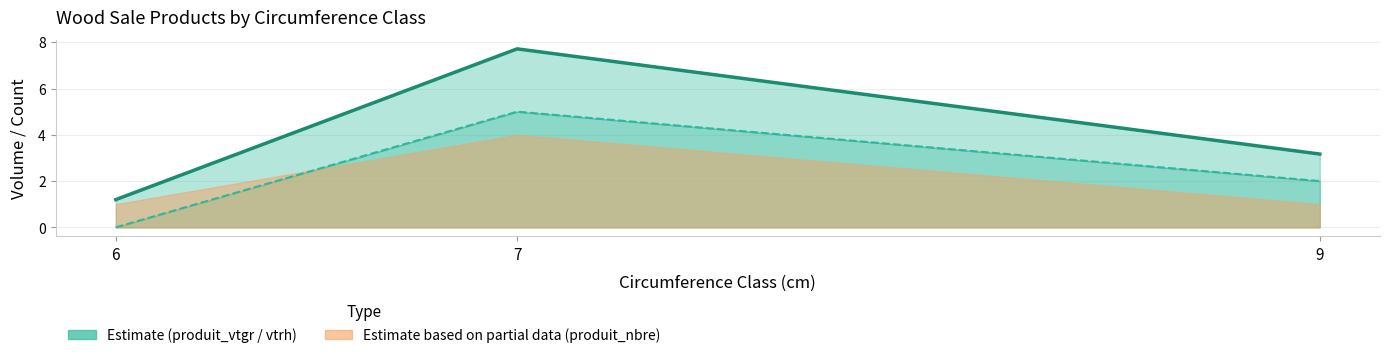

The value of produit_vtrh (line) at 6 is 0.0. True or false?

True